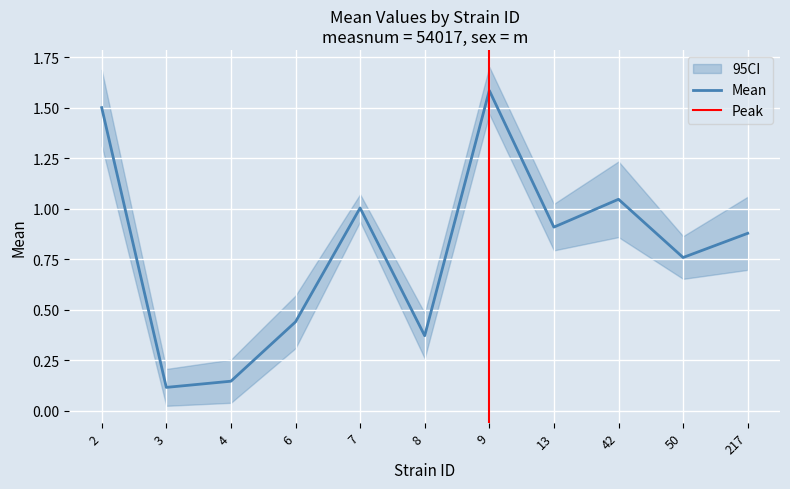

Which has a higher value, 7 or 2?

2